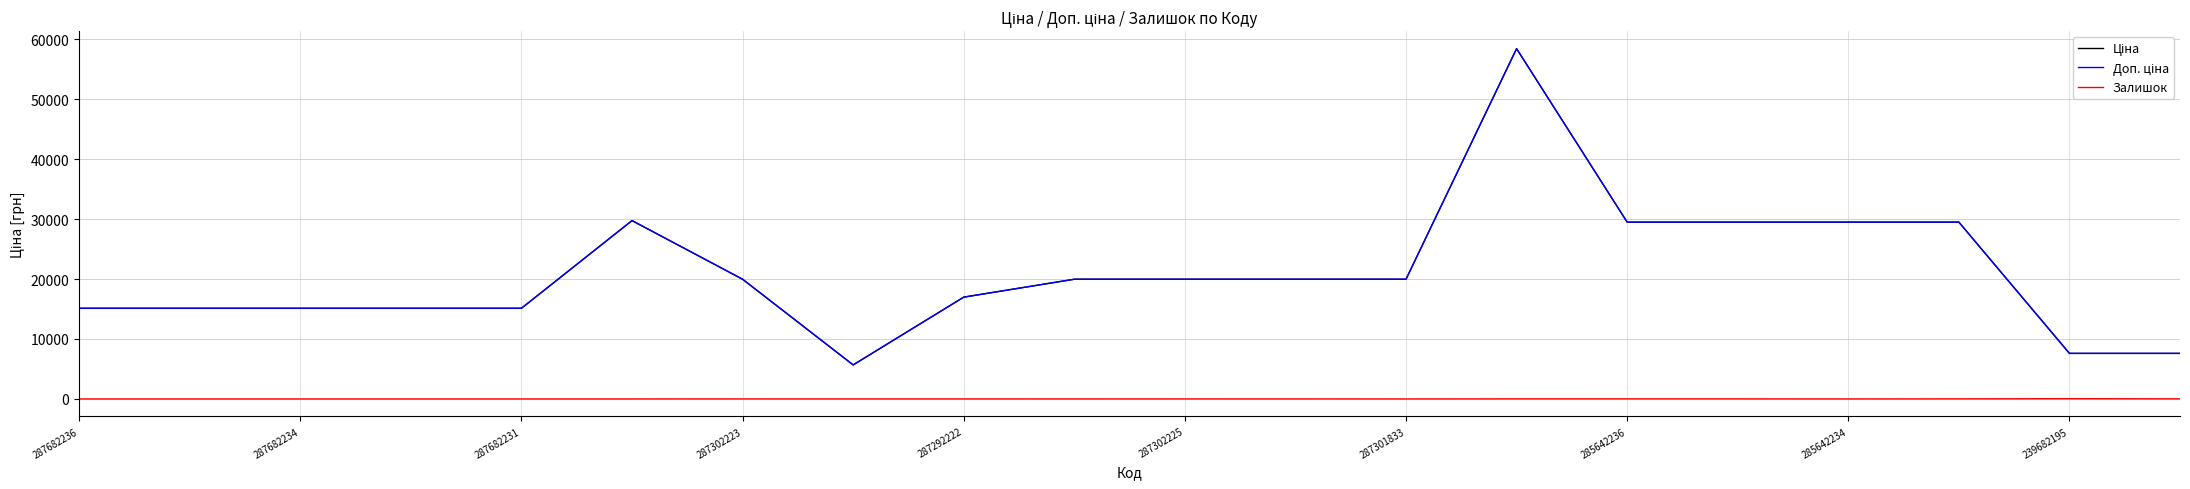

At how many categories does at least one series exceed 45715?

1